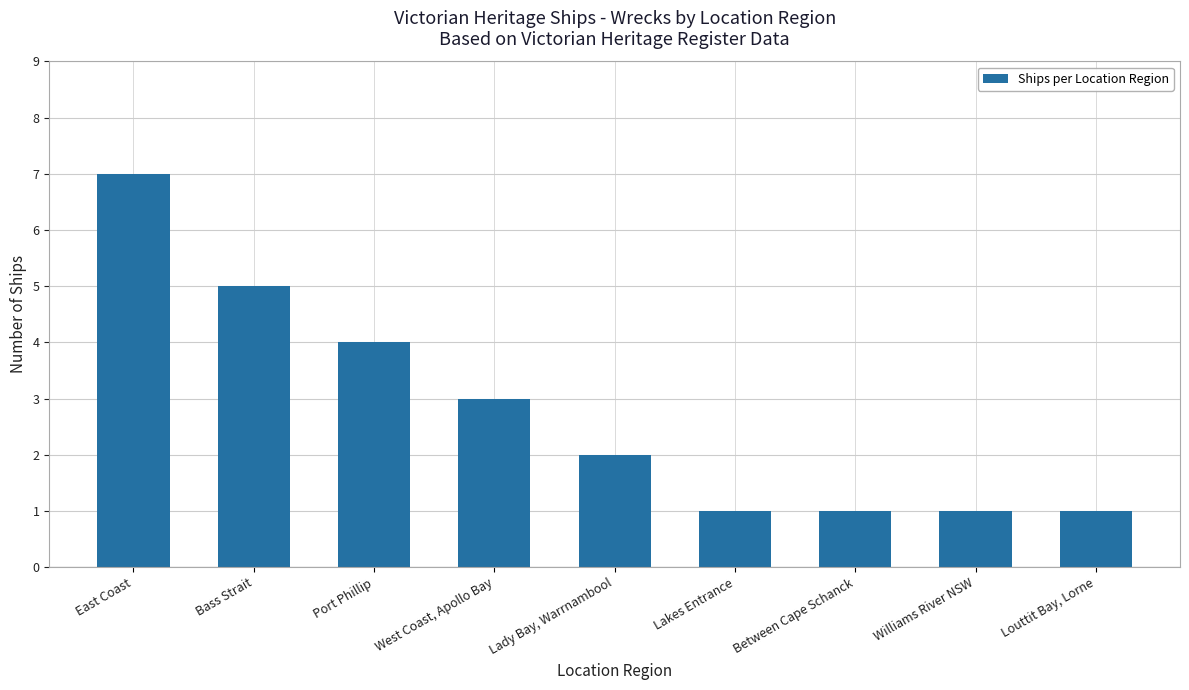

What is the maximum value shown in the chart?

7